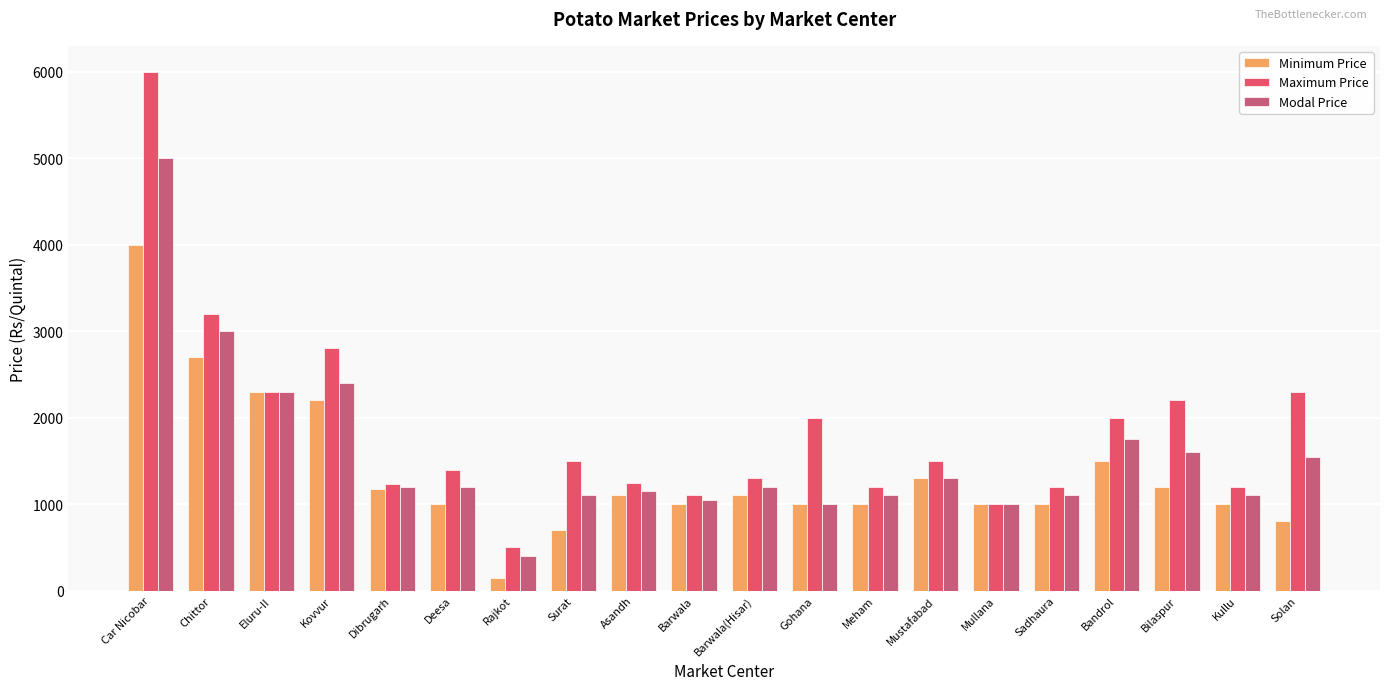

What is the maximum value for Maximum Price?

6000